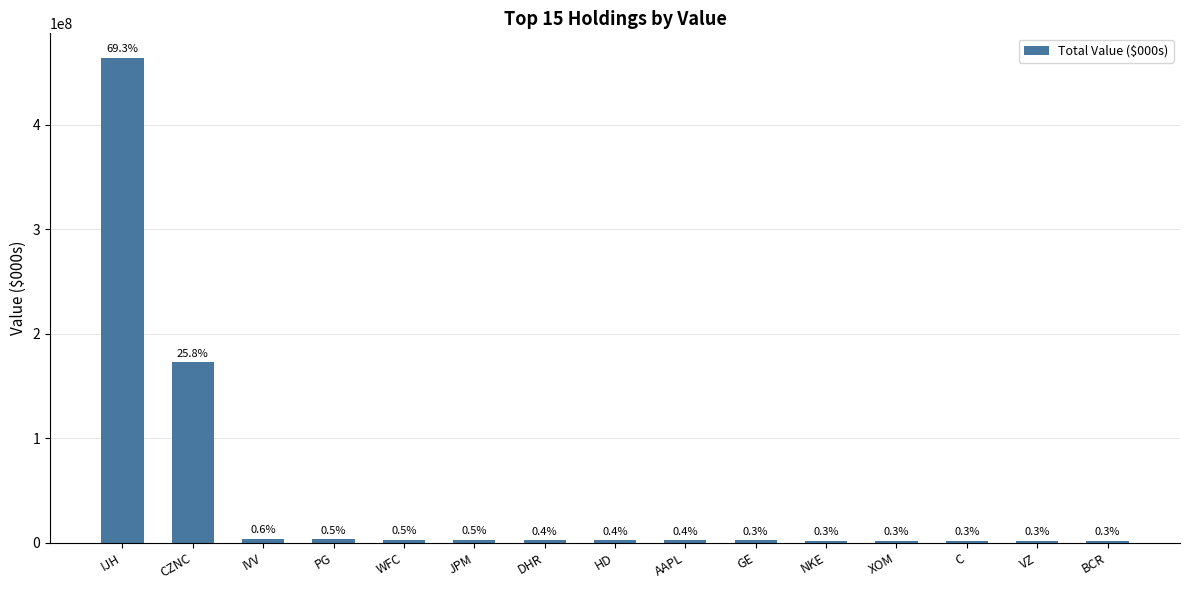

The value at C is 3137603. True or false?

False